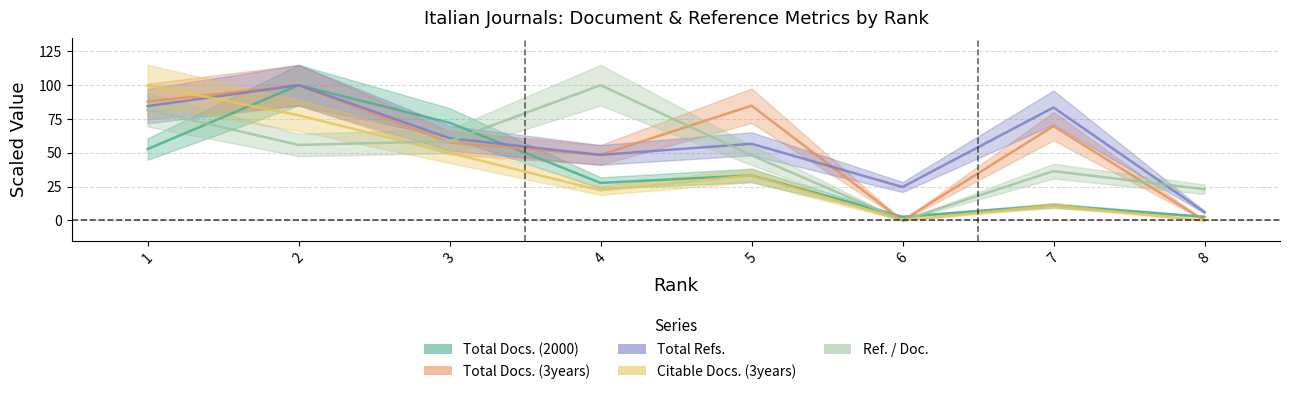

Where is the first local maximum for Total Refs.?

2